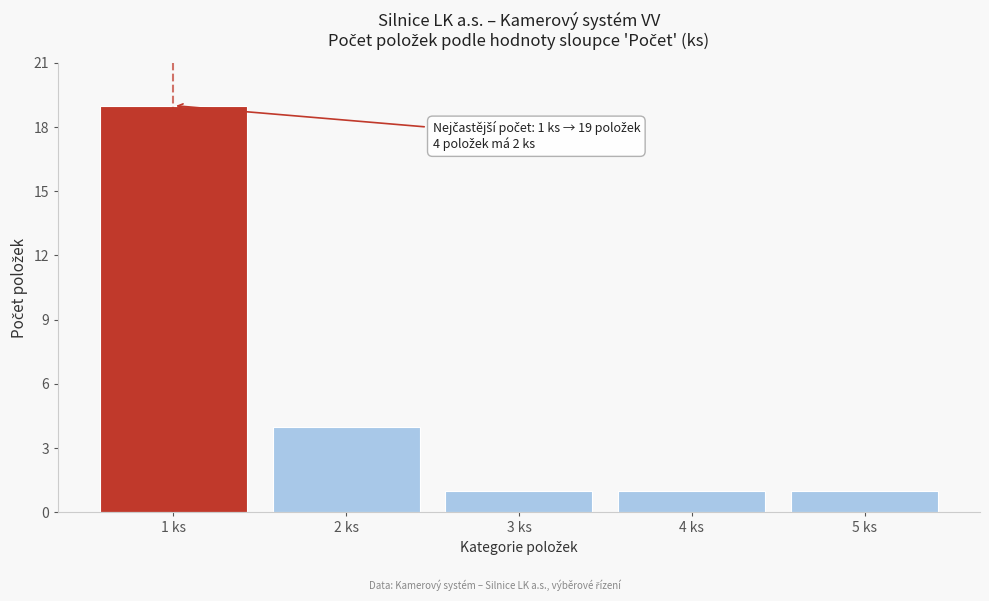

Reading left to right, list all the values displayed in this chart.

19	4	1	1	1